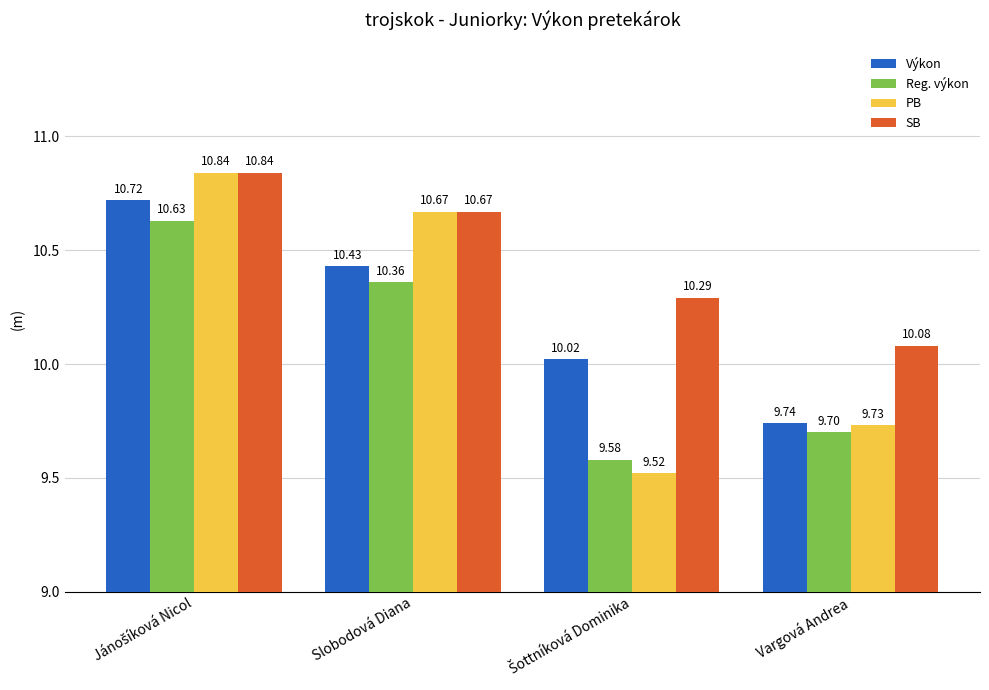

What is the greatest value displayed?

10.8